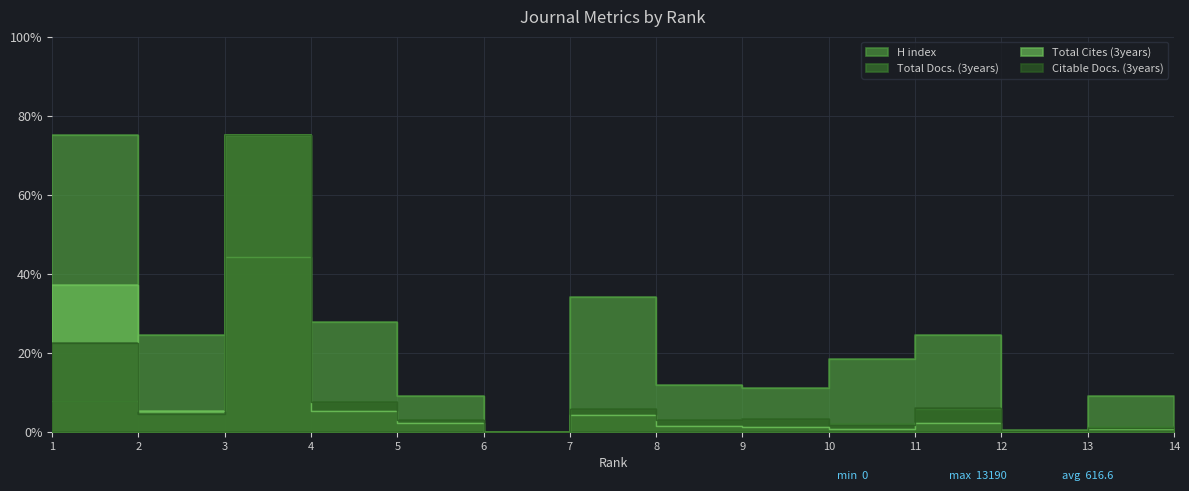

Read the Total Docs. (3years) value at 3.

75.0